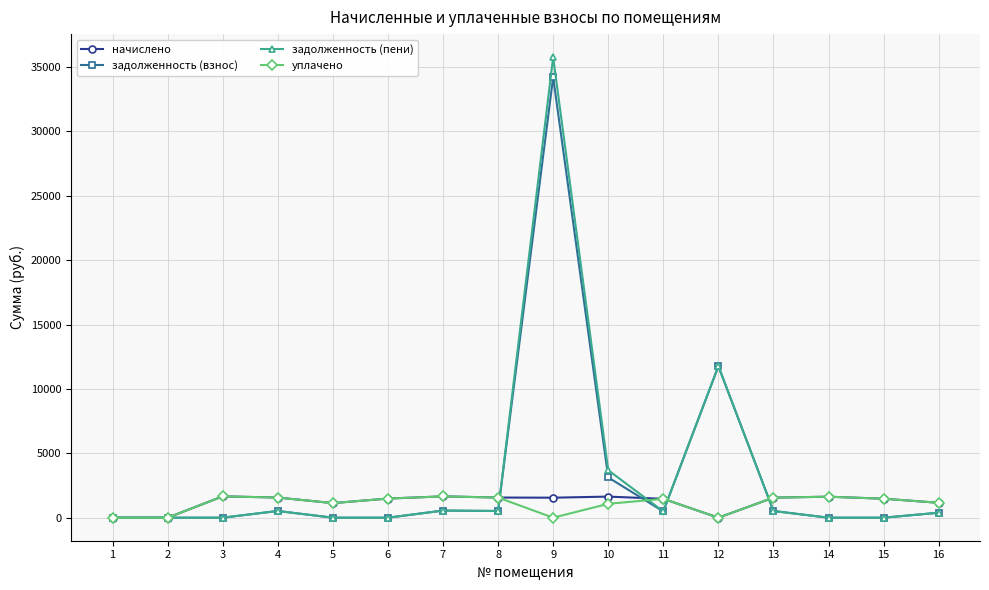

How many data points in уплачено are above 1473?

8